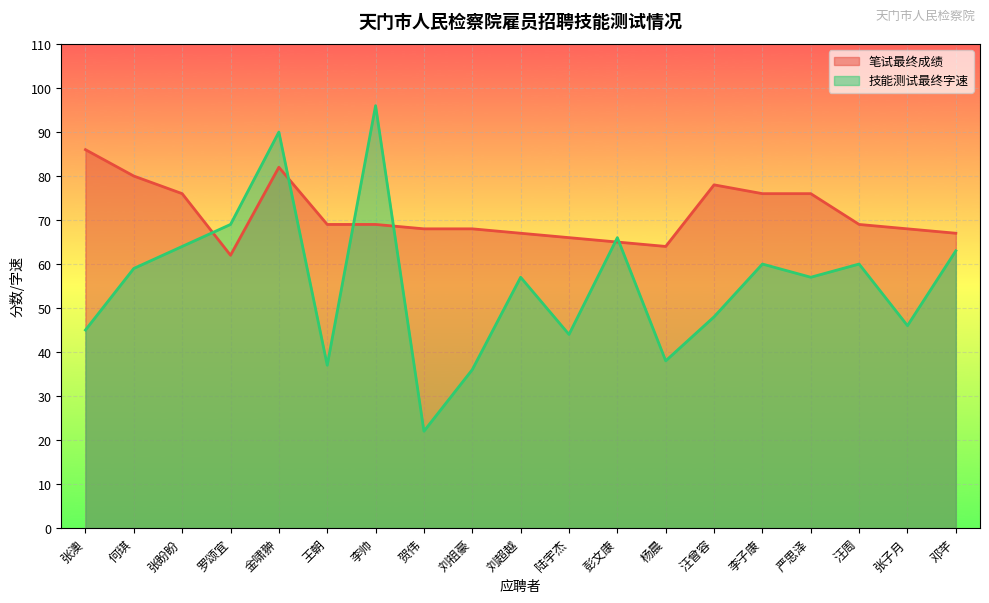

Rank the series by their average value, from lowest to highest.

技能测试最终字速, 笔试最终成绩